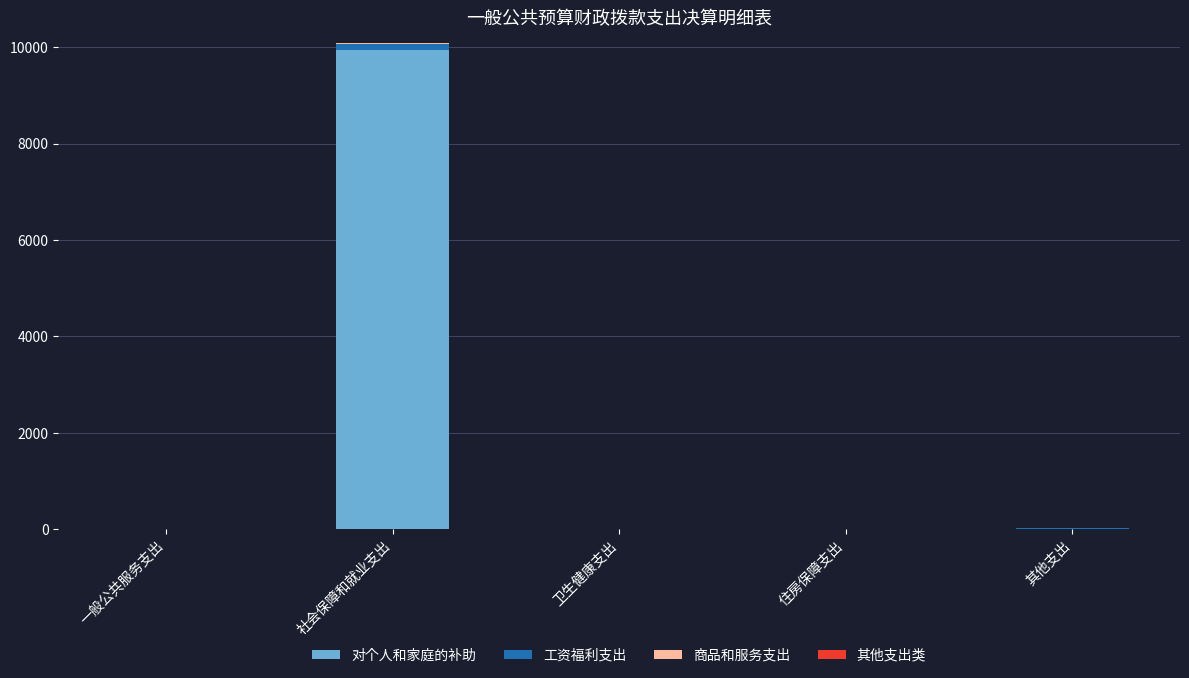

Which category has the highest value in the 对个人和家庭的补助 series?

社会保障和就业支出